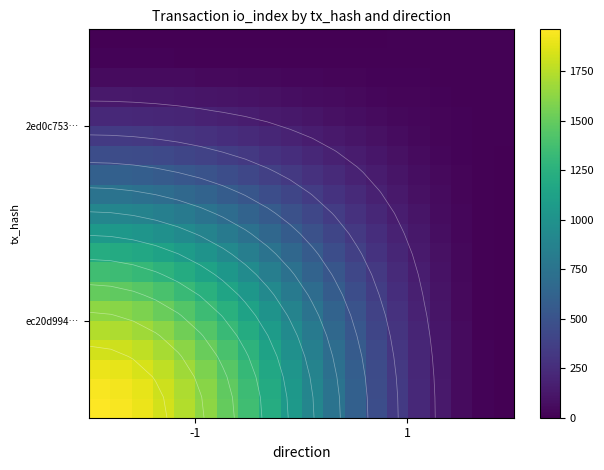

How many data points does each series have?

20